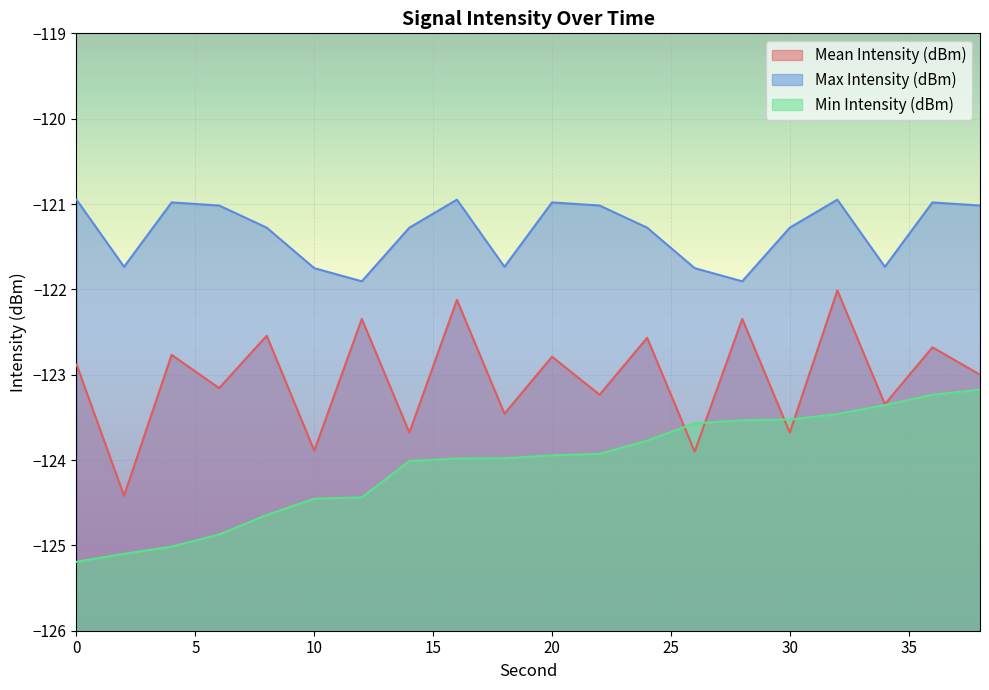

Reading left to right, extract all data points from this chart.

Mean Intensity (dBm): -122.9	-124.4	-122.8	-123.2	-122.5	-123.9	-122.3	-123.7	-122.1	-123.5	-122.8	-123.2	-122.6	-123.9	-122.3	-123.7	-122.0	-123.3	-122.7	-123.0
Max Intensity (dBm): -120.9	-121.7	-121.0	-121.0	-121.3	-121.8	-121.9	-121.3	-120.9	-121.7	-121.0	-121.0	-121.3	-121.8	-121.9	-121.3	-120.9	-121.7	-121.0	-121.0
Min Intensity (dBm): -125.2	-125.1	-125.0	-124.9	-124.6	-124.5	-124.4	-124.0	-124.0	-124.0	-123.9	-123.9	-123.8	-123.6	-123.5	-123.5	-123.5	-123.4	-123.2	-123.2